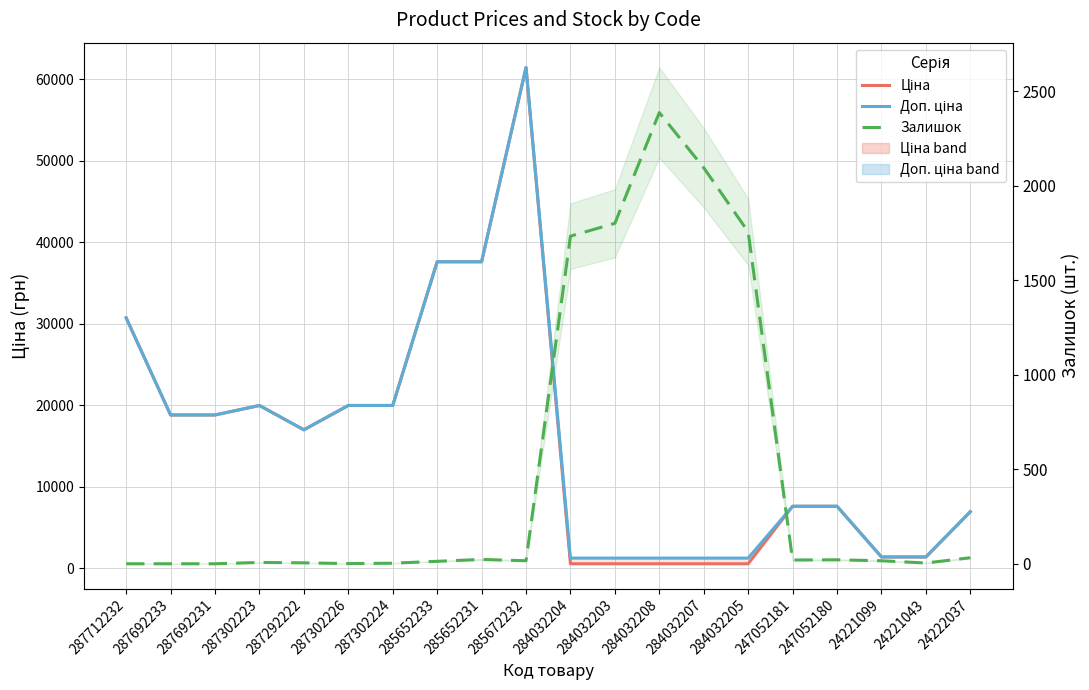

Reading left to right, list all the values displayed in this chart.

Ціна: 287712232=30717.1	287692233=18796.8	287692231=18796.8	287302223=19964.2	287292222=16976.3	287302226=19964.2	287302224=19964.2	285652233=37593.6	285652231=37593.6	285672232=61434.3	284032204=539.0	284032203=539.0	284032208=539.0	284032207=539.0	284032205=539.0	247052181=7596.5	247052180=7596.5	24221099=1375.4	24221043=1375.4	24222037=6925.7
Доп. ціна: 287712232=30717.1	287692233=18796.8	287692231=18796.8	287302223=19964.2	287292222=16976.3	287302226=19964.2	287302224=19964.2	285652233=37593.6	285652231=37593.6	285672232=61434.3	284032204=1235.4	284032203=1235.4	284032208=1235.4	284032207=1235.4	284032205=1235.4	247052181=7596.5	247052180=7596.5	24221099=1375.0	24221043=1375.0	24222037=6925.7
Залишок: 287712232=0.0	287692233=0.0	287692231=0.0	287302223=7.0	287292222=5.0	287302226=1.0	287302224=3.0	285652233=13.0	285652231=23.0	285672232=16.0	284032204=1734.0	284032203=1802.0	284032208=2388.0	284032207=2096.0	284032205=1757.0	247052181=20.0	247052180=21.0	24221099=16.0	24221043=4.0	24222037=32.0